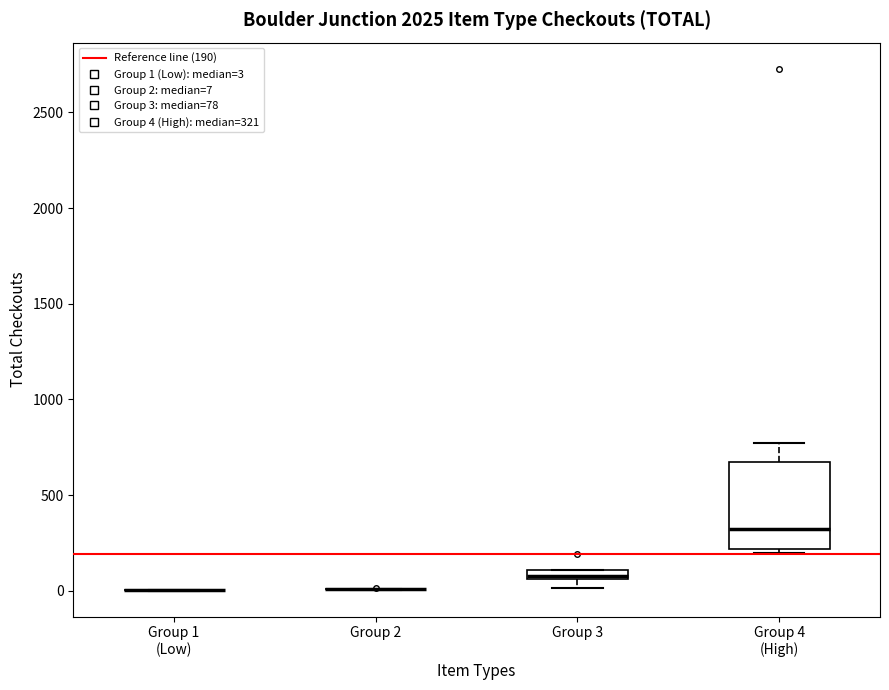

Where does the upper whisker of the box for Group 4 (High) end on the y-axis? The values are not printed on the chart, so give them approximately, as read against the axis.

750